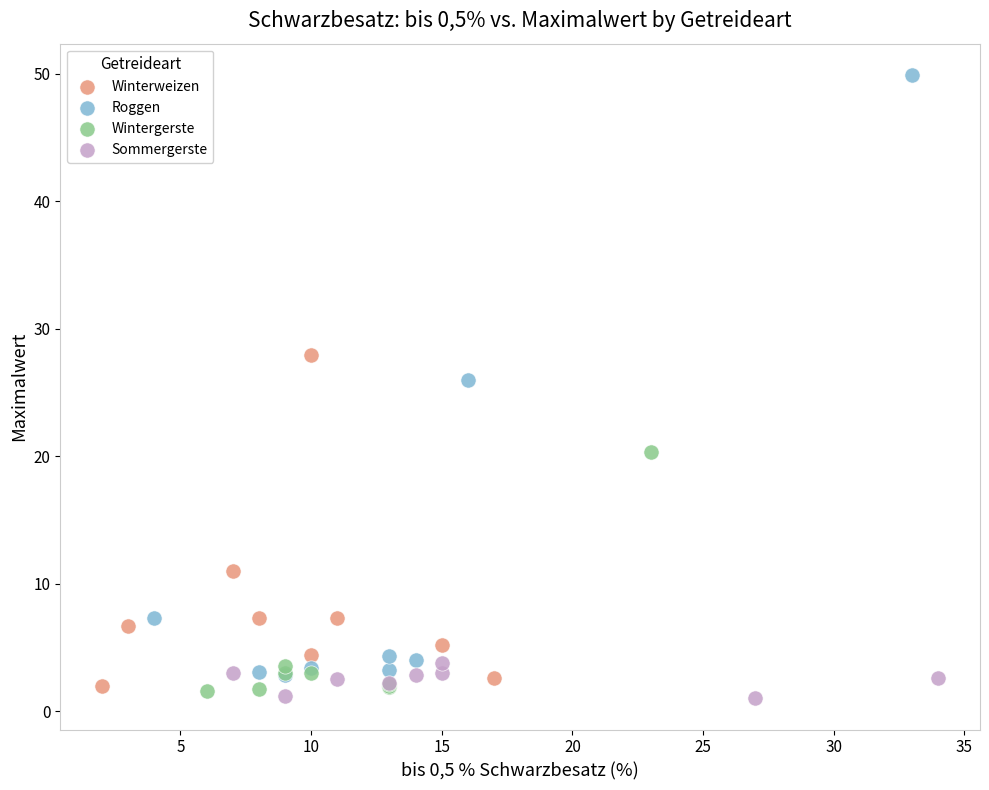

Which series contains the highest Y value?

Roggen